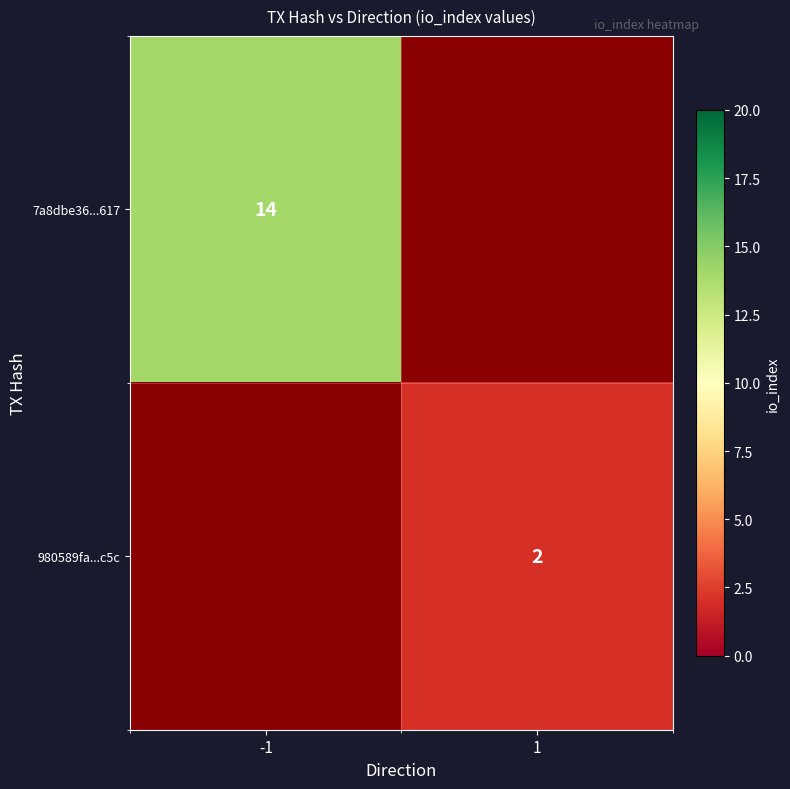

At how many categories does at least one series exceed 2?

1